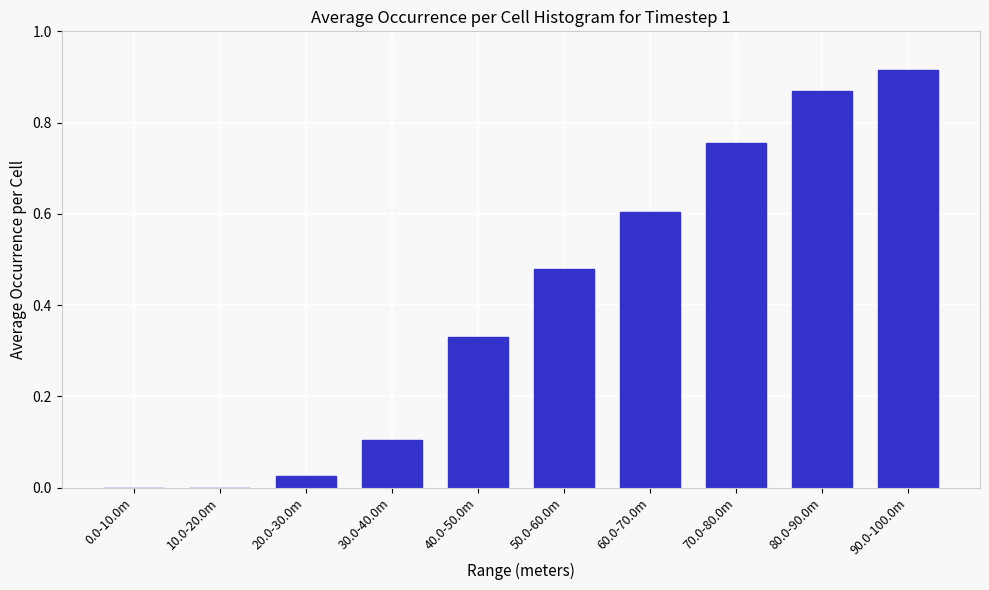

True or false: the data shows 0.5 at 80.0-90.0m.

False